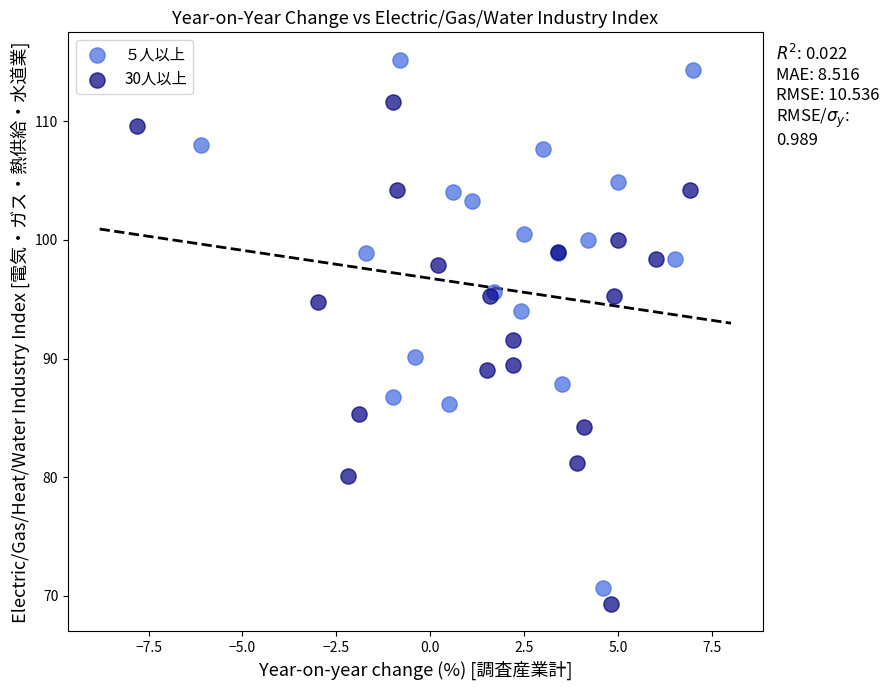

Which series contains the lowest Y value?

30人以上